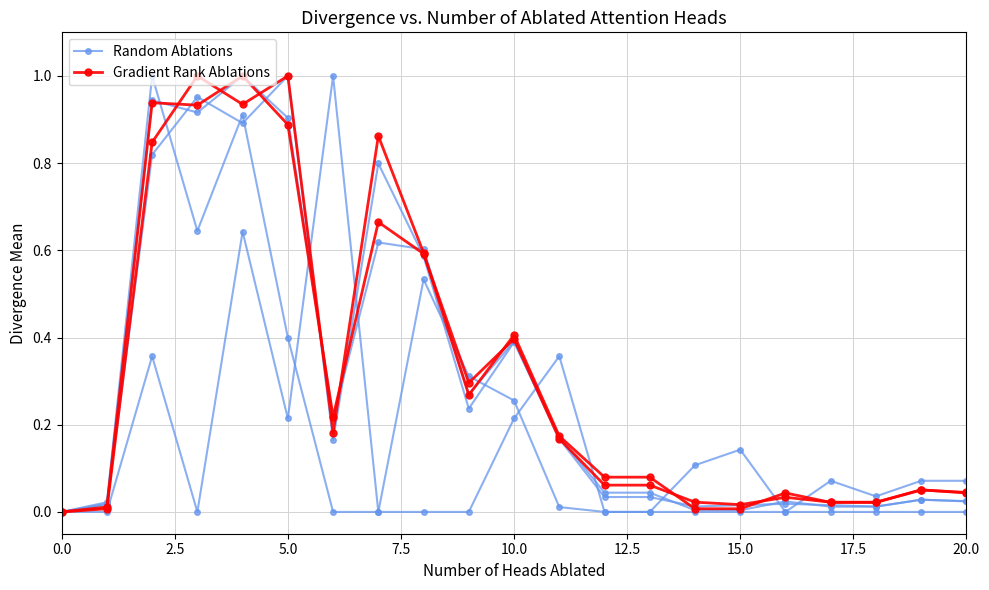

List the series in order of their overall mean, highest first.

Gradient Rank Ablations, Random Ablations